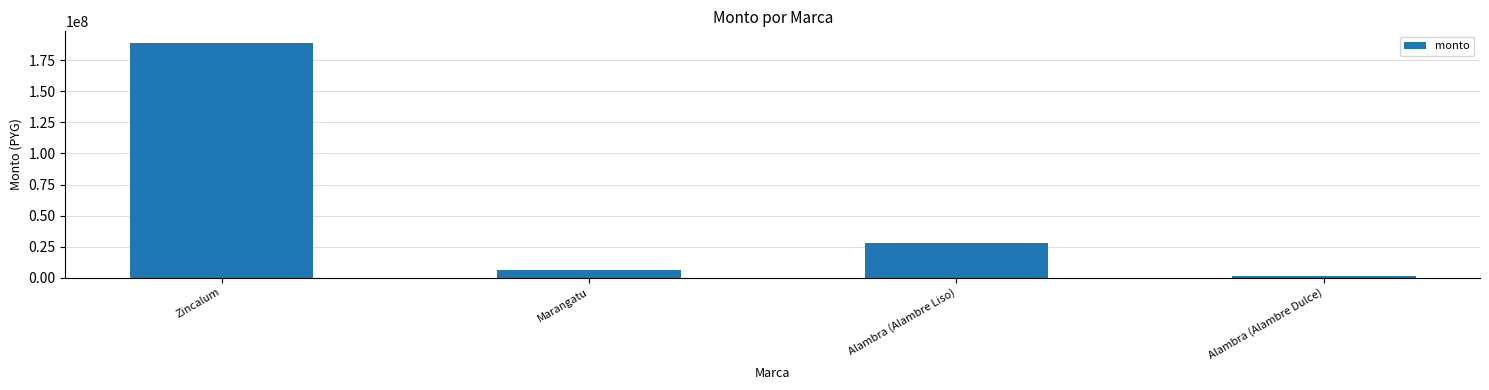

Reading right to left, list all the values displayed in this chart.

Alambra (Alambre Dulce)=1080000	Alambra (Alambre Liso)=27500000	Marangatu=6085000	Zincalum=189000000